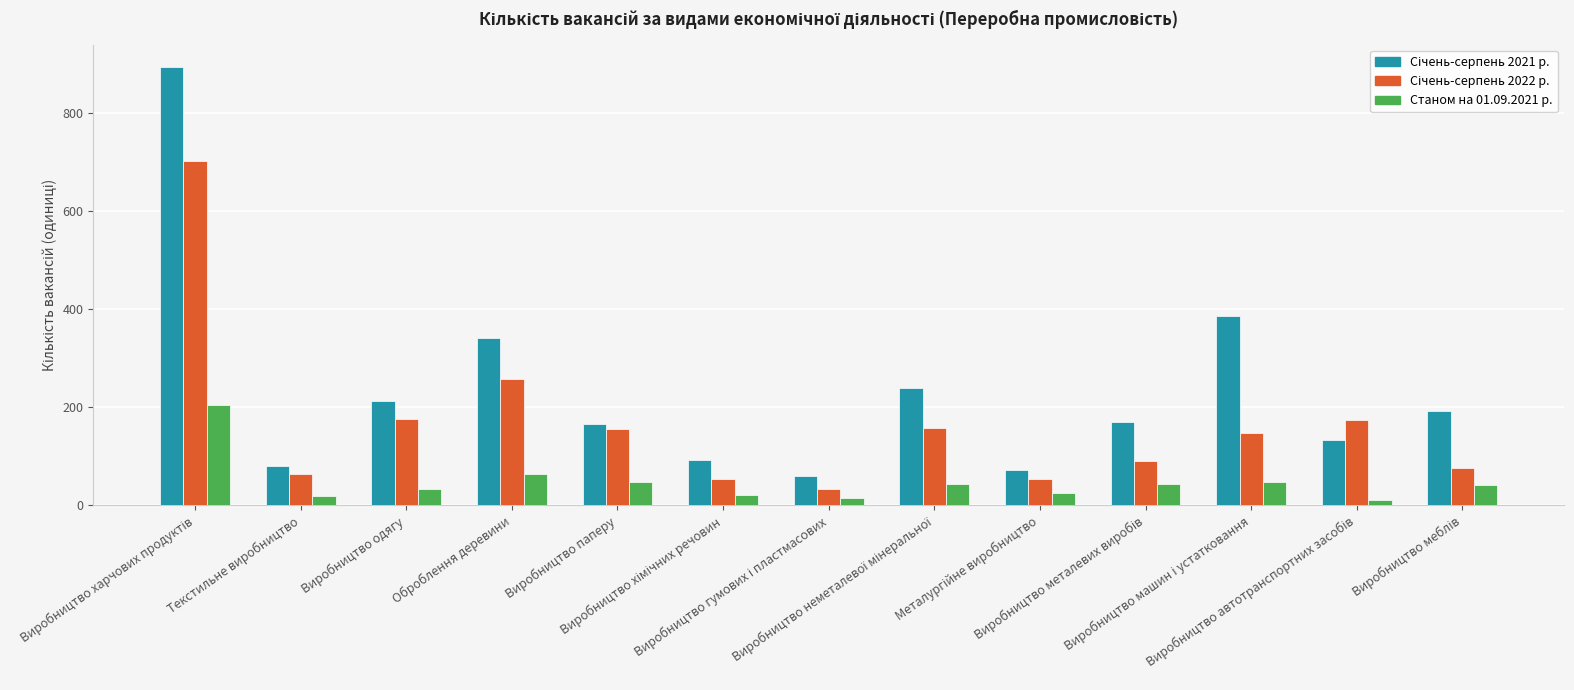

How many groups of bars are there?

13